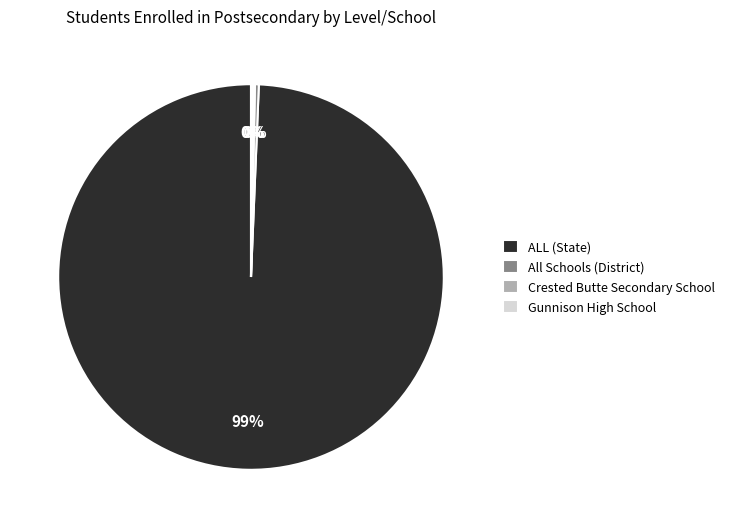

Which slice represents more than half of the pie?

ALL (State)